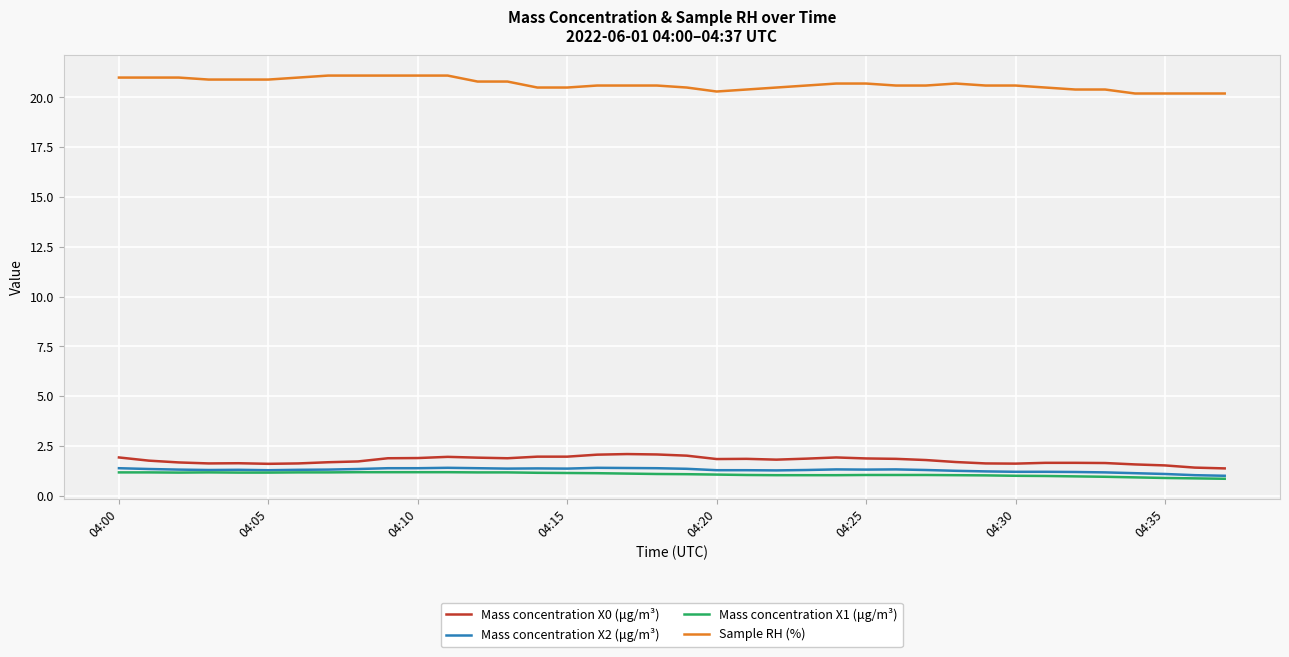

What is the highest value of the Sample RH (%) series?

21.1